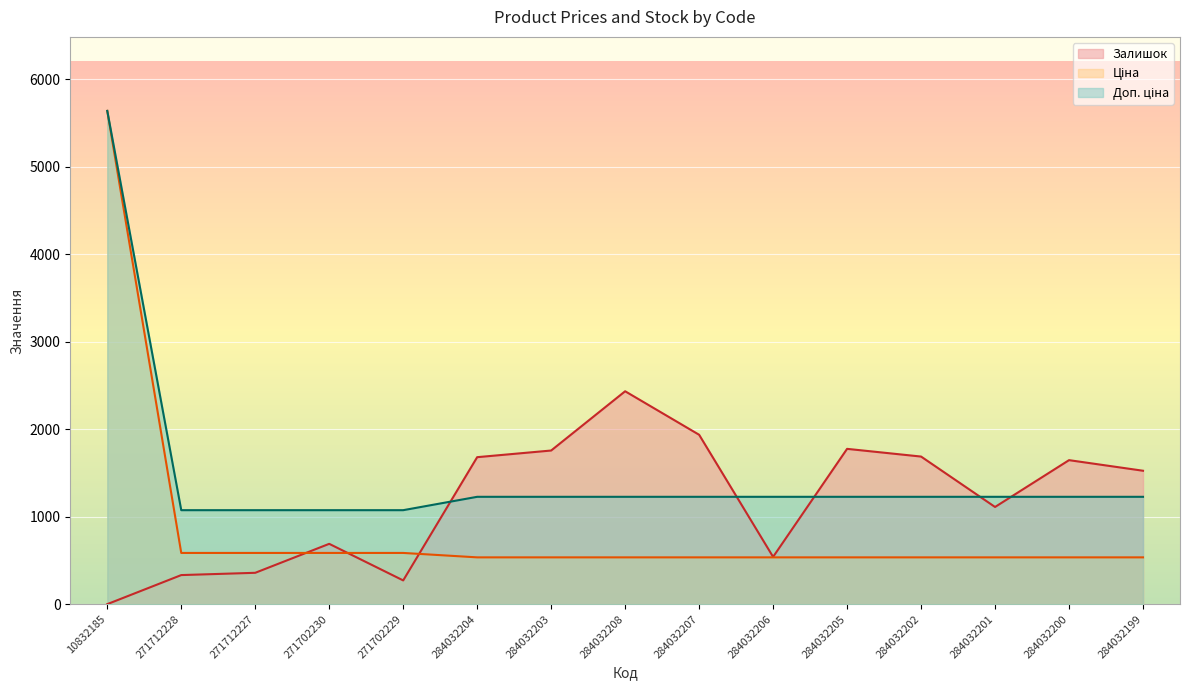

How many data points in Залишок are less than 1525?

7